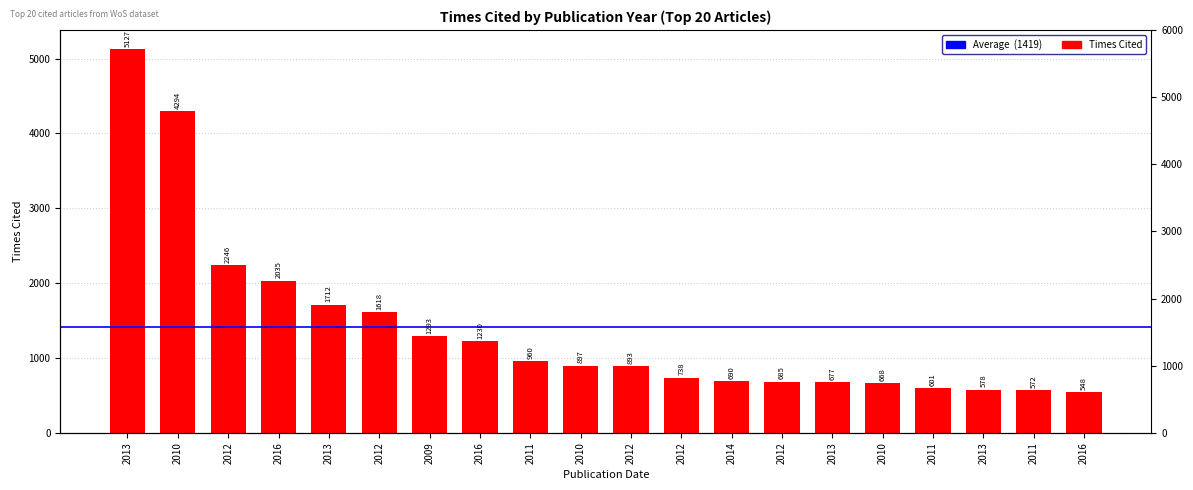

Rank the categories by value from highest to lowest.

2013, 2010, 2012, 2016, 2013, 2012, 2009, 2016, 2011, 2010, 2012, 2012, 2014, 2012, 2013, 2010, 2011, 2013, 2011, 2016